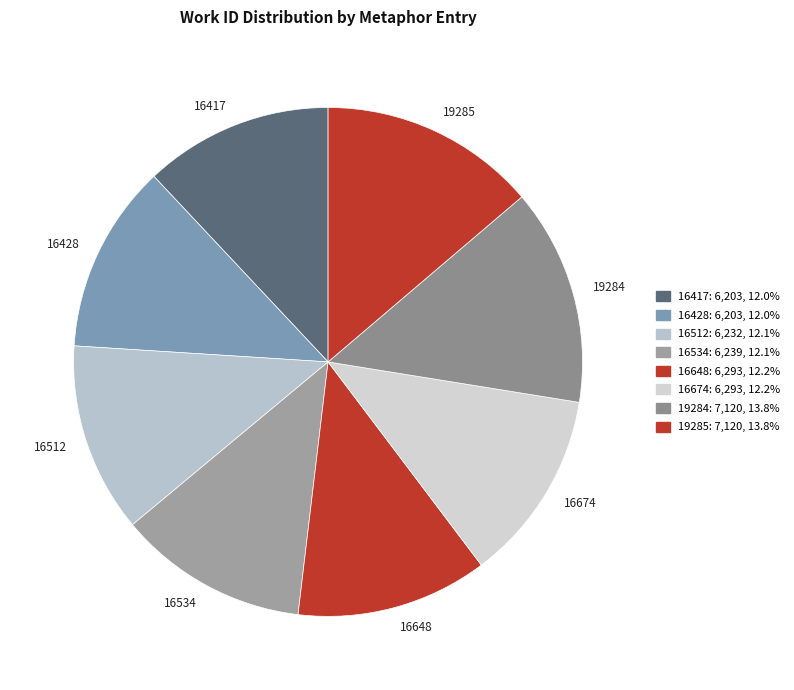

Is there any slice that represents more than half of the pie?

No